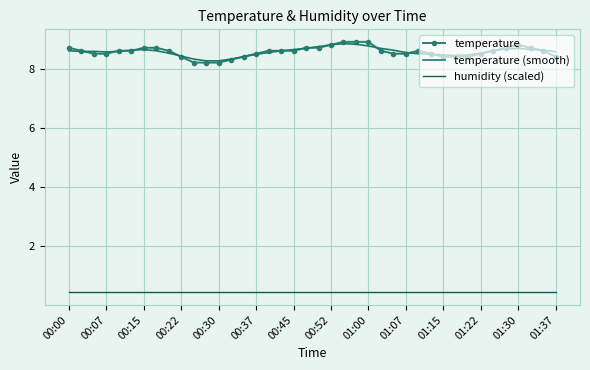

What is the minimum value for temperature?

8.2